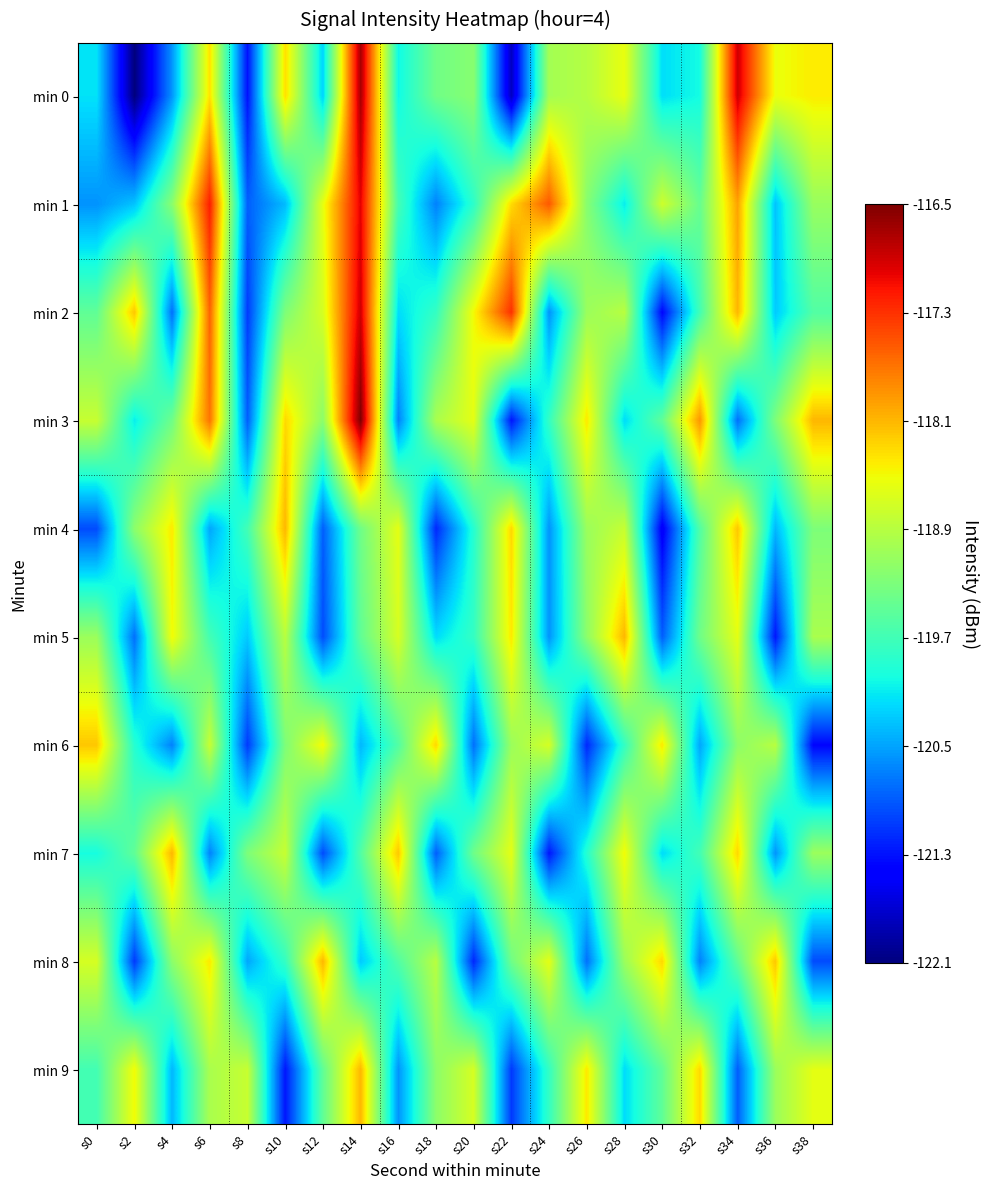

At s22, list the series in order from largest to smallest.

min 2, min 4, min 1, min 5, min 7, min 6, min 8, min 9, min 3, min 0